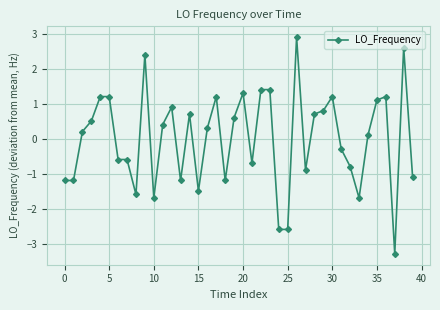

True or false: the data has more than 1 interior local peaks.

True